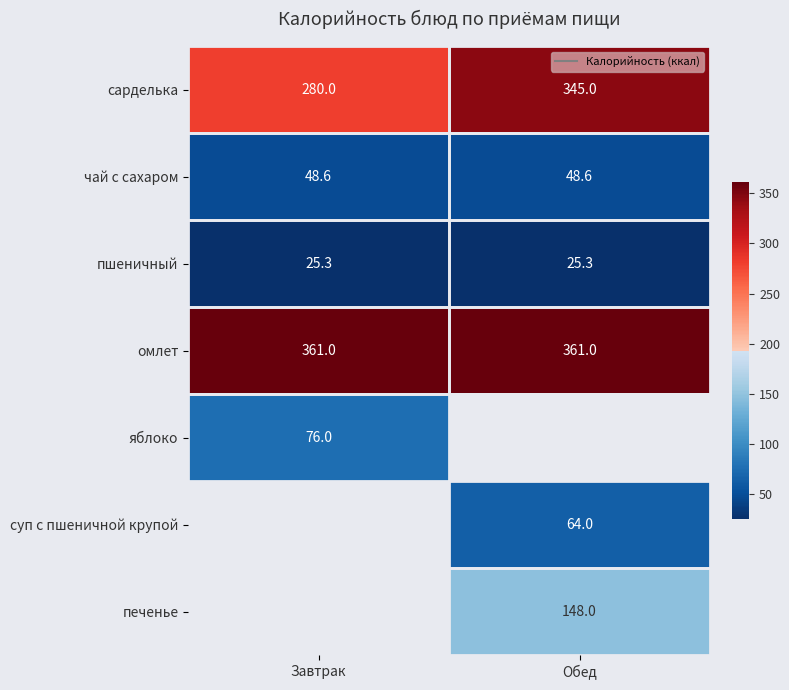

Count the number of data series in this chart.

7